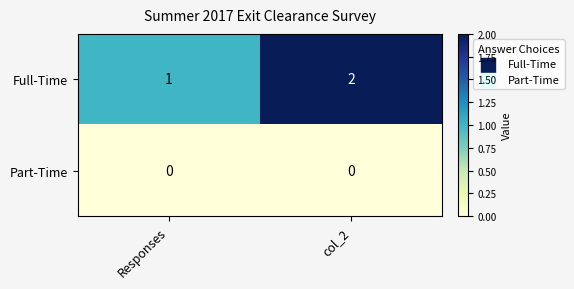

At which category is the sum across all series the highest?

col_2